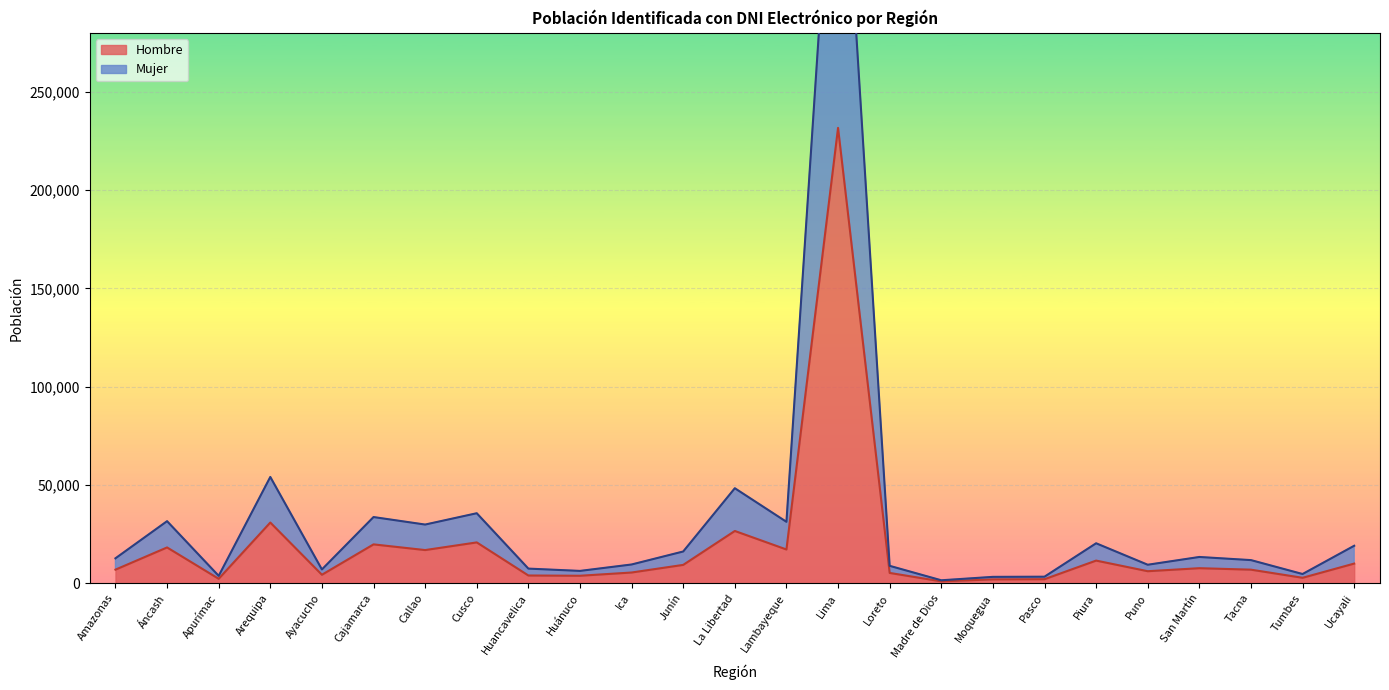

True or false: Hombre has a value of 6920 at Amazonas.

True